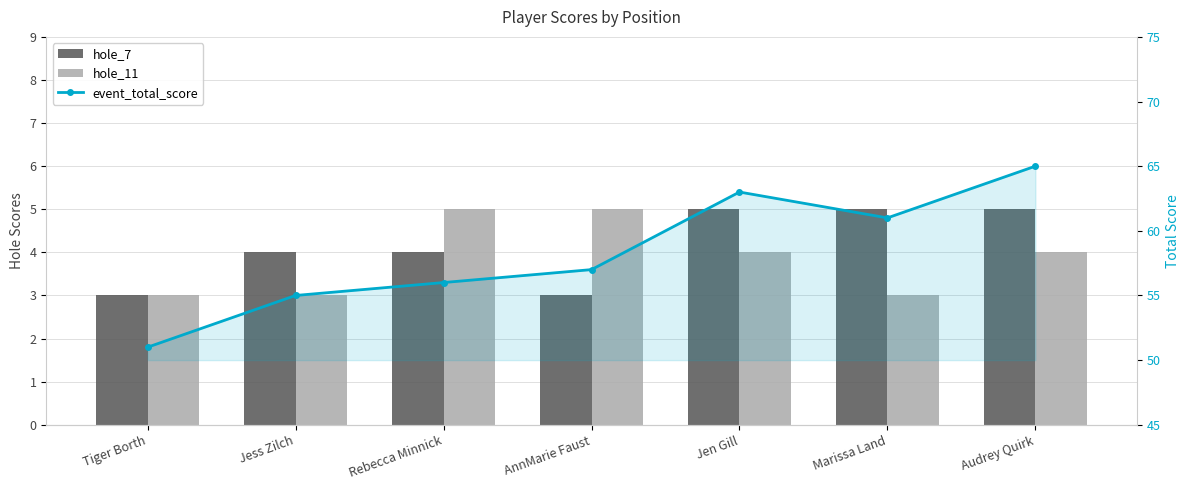

The value of event_total_score at Audrey Quirk is 65. True or false?

True